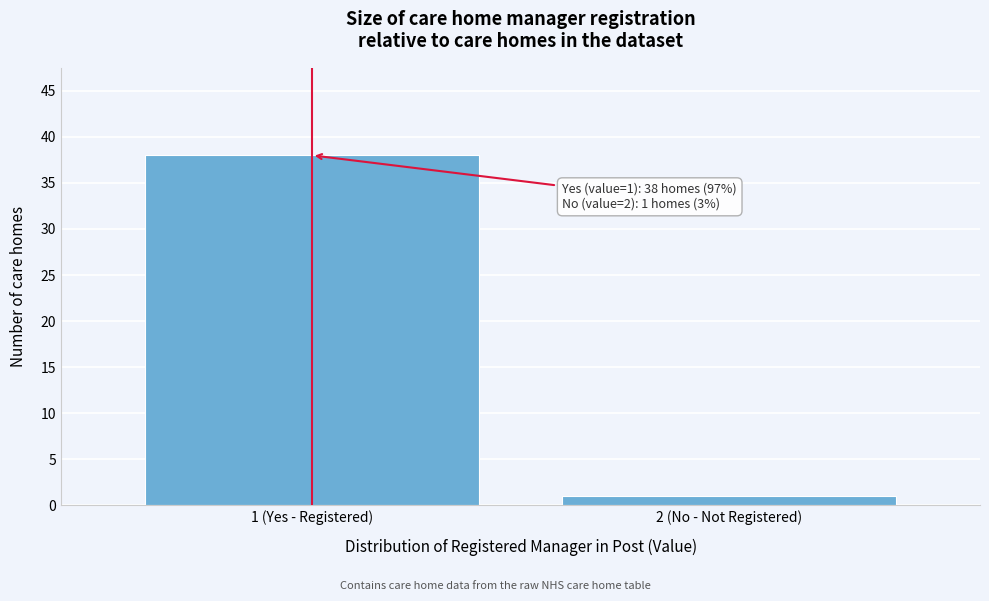

Reading left to right, extract all data points from this chart.

38	1